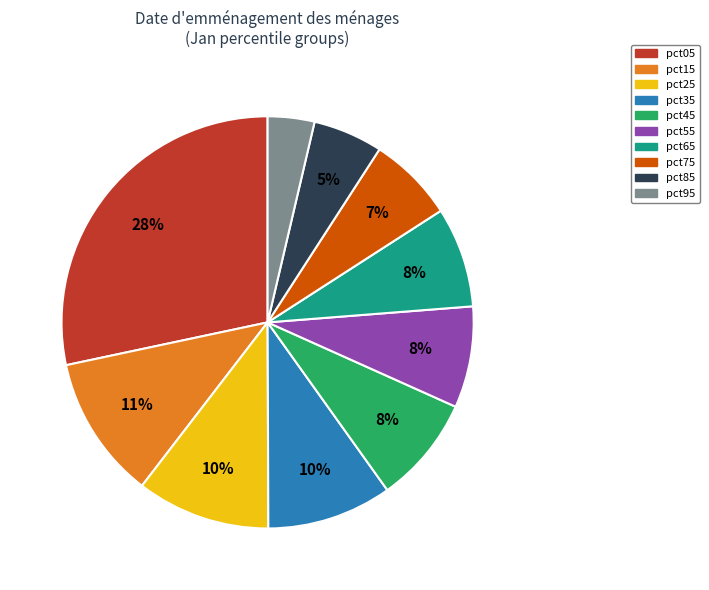

Combined, do pct75 and pct15 account for over 50%?

No